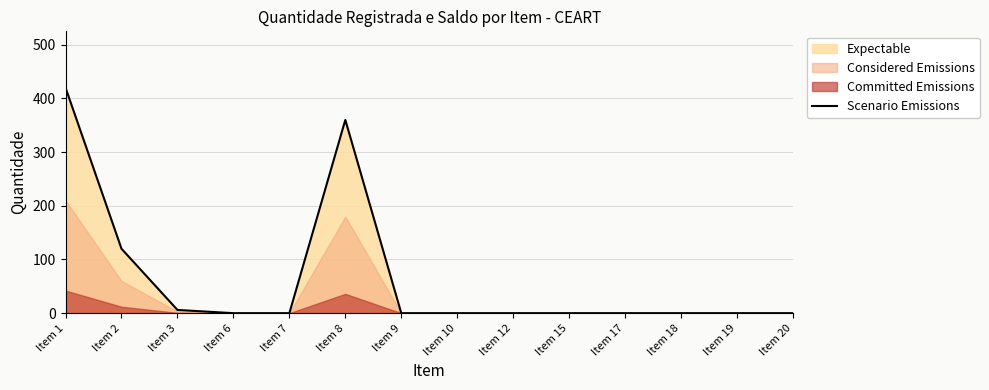

At which label is the value closest to 210?

Item 2